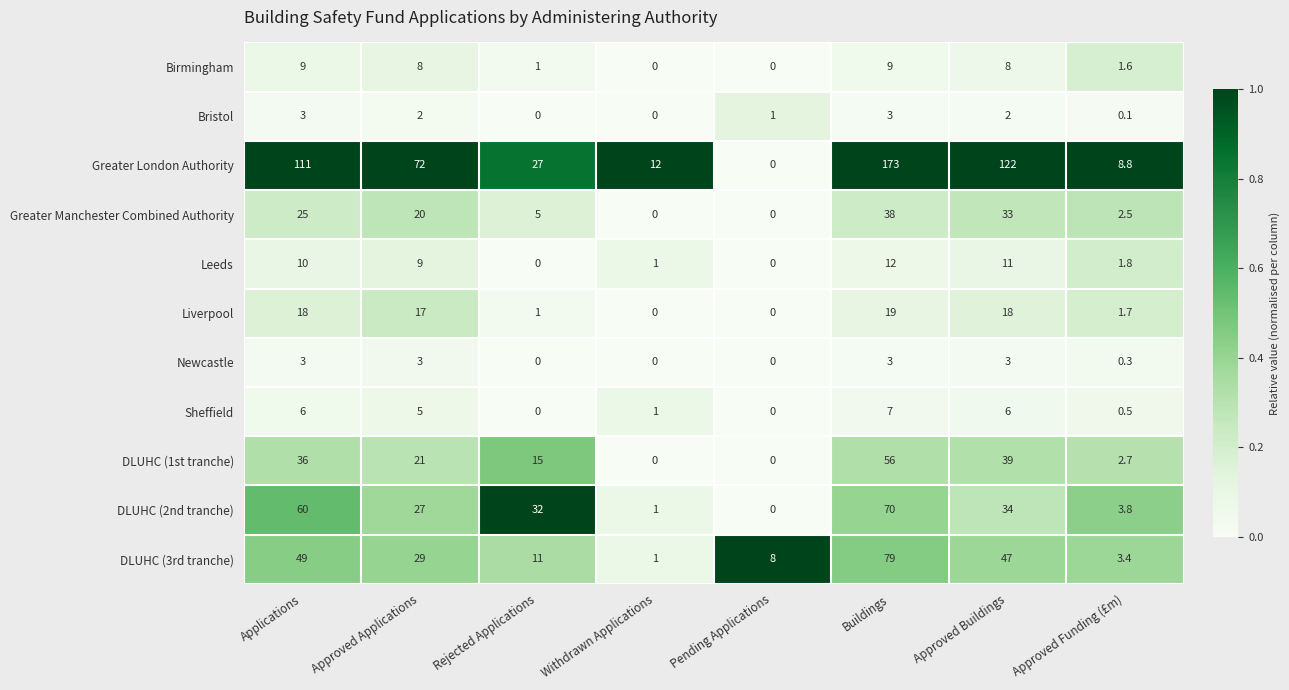

The value of DLUHC (3rd tranche) at Pending Applications is 4.3. True or false?

False